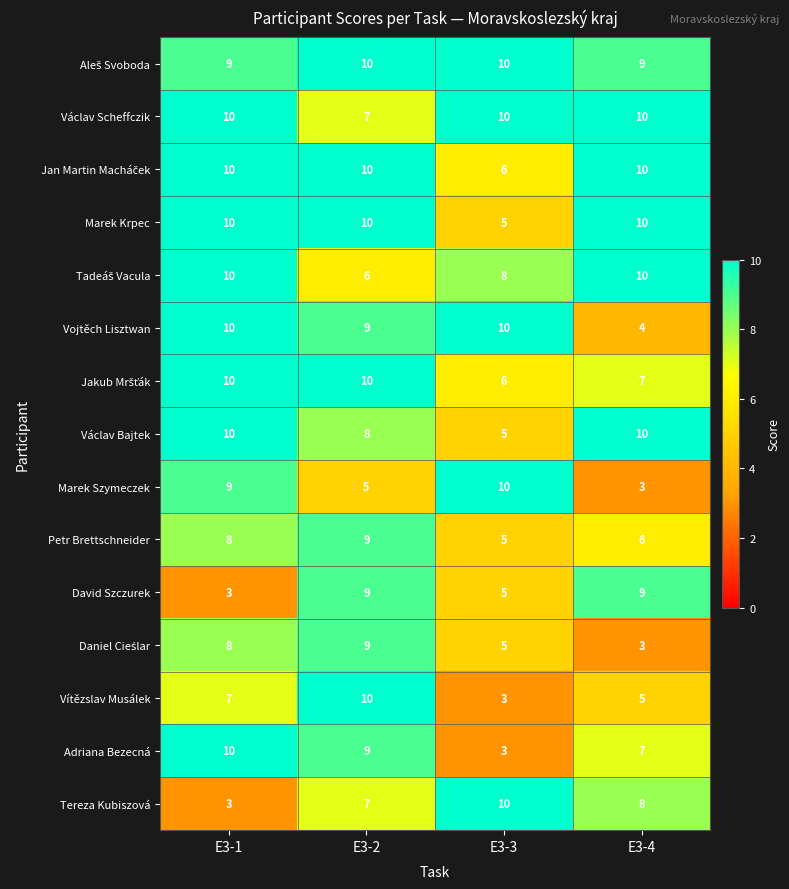

The value of Václav Scheffczik at E3-2 is 7. True or false?

True